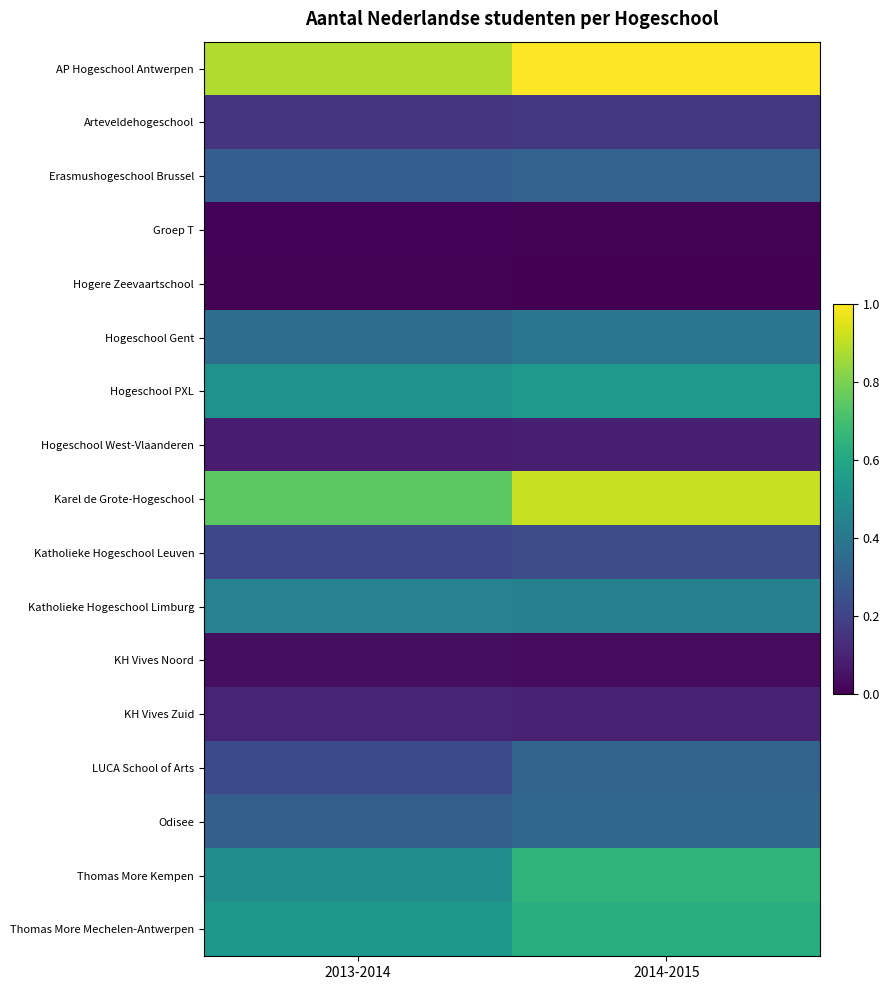

Rank the series by their maximum value, from highest to lowest.

AP Hogeschool Antwerpen, Karel de Grote-Hogeschool, Thomas More Kempen, Thomas More Mechelen-Antwerpen, Hogeschool PXL, Katholieke Hogeschool Limburg, Hogeschool Gent, Odisee, LUCA School of Arts, Erasmushogeschool Brussel, Katholieke Hogeschool Leuven, Arteveldehogeschool, KH Vives Zuid, Hogeschool West-Vlaanderen, KH Vives Noord, Groep T, Hogere Zeevaartschool